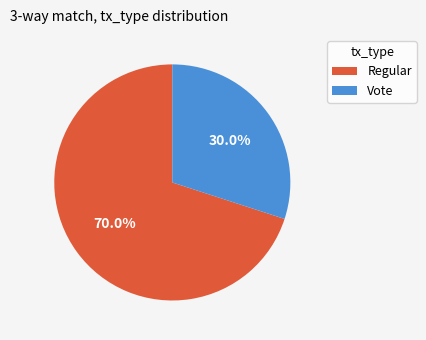

What portion of the pie excludes Regular?

30.0%